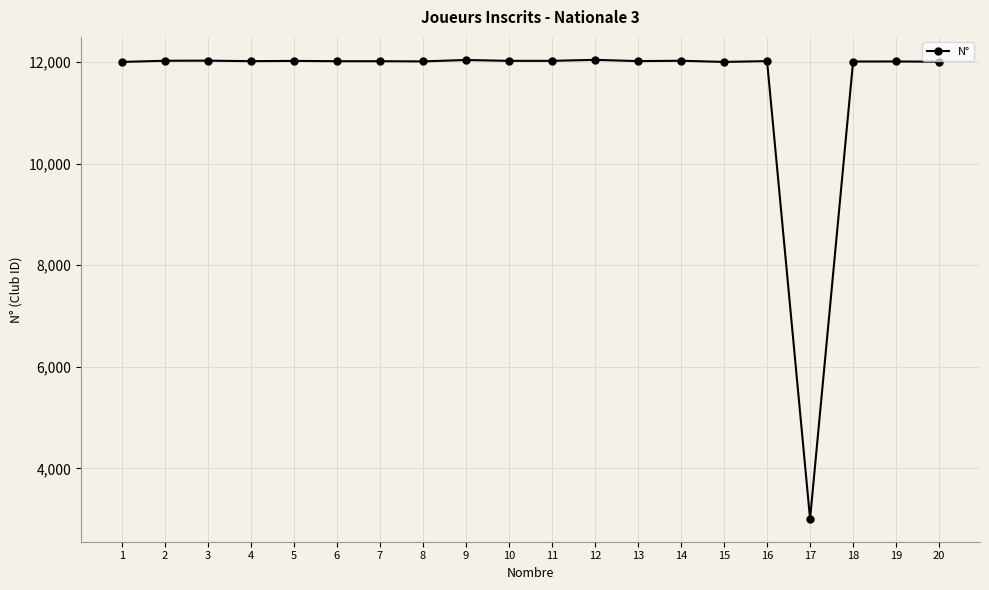

True or false: there are more than 2 points higher than both neighbors.

True